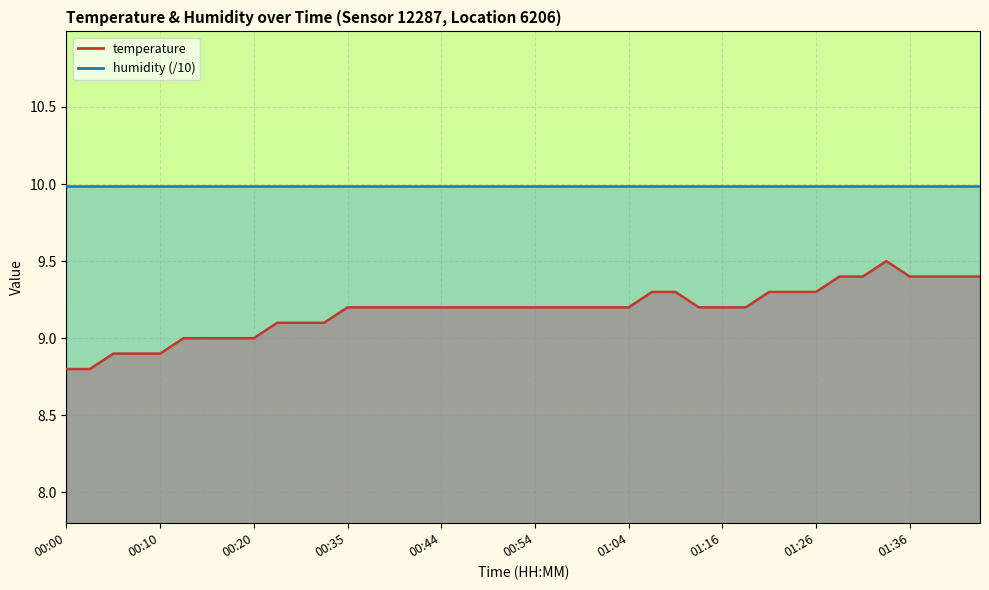

Reading right to left, extract all data points from this chart.

9.4	9.4	9.4	9.4	9.5	9.4	9.4	9.3	9.3	9.3	9.2	9.2	9.2	9.3	9.3	9.2	9.2	9.2	9.2	9.2	9.2	9.2	9.2	9.2	9.2	9.2	9.2	9.2	9.1	9.1	9.1	9.0	9.0	9.0	9.0	8.9	8.9	8.9	8.8	8.8